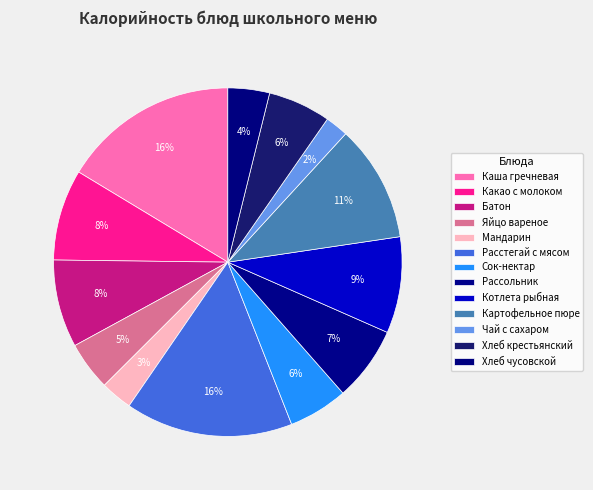

Which slice is the smallest?

Чай с сахаром